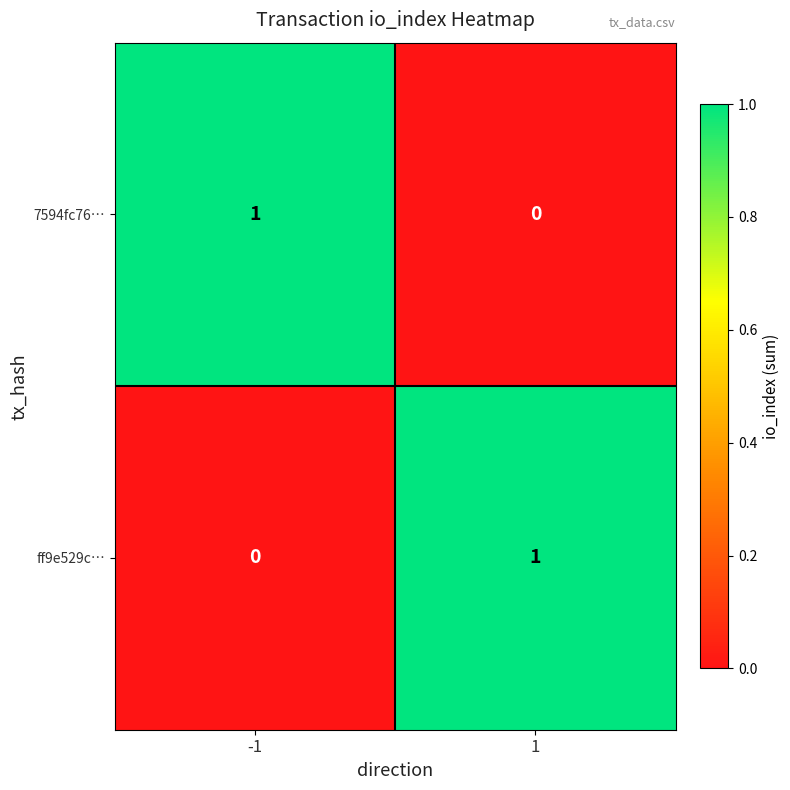

Is it true that ff9e529c… equals 2 at 1?

False